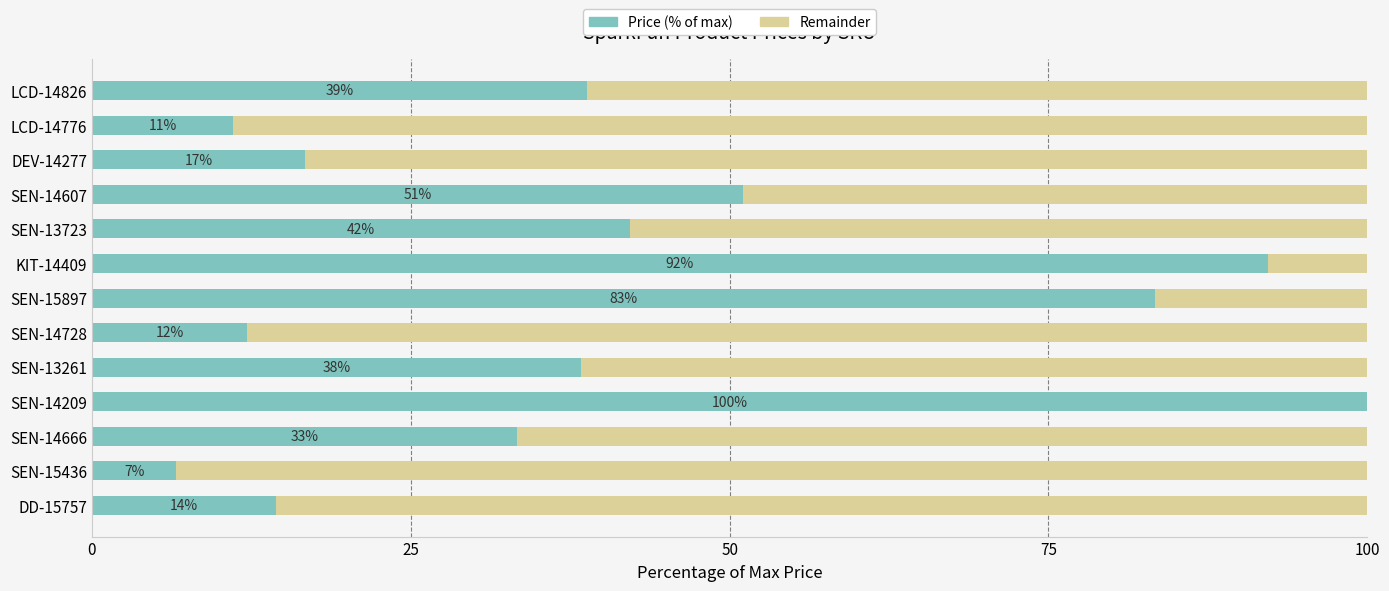

What are all the series names shown in the legend?

Price (% of max), Remainder